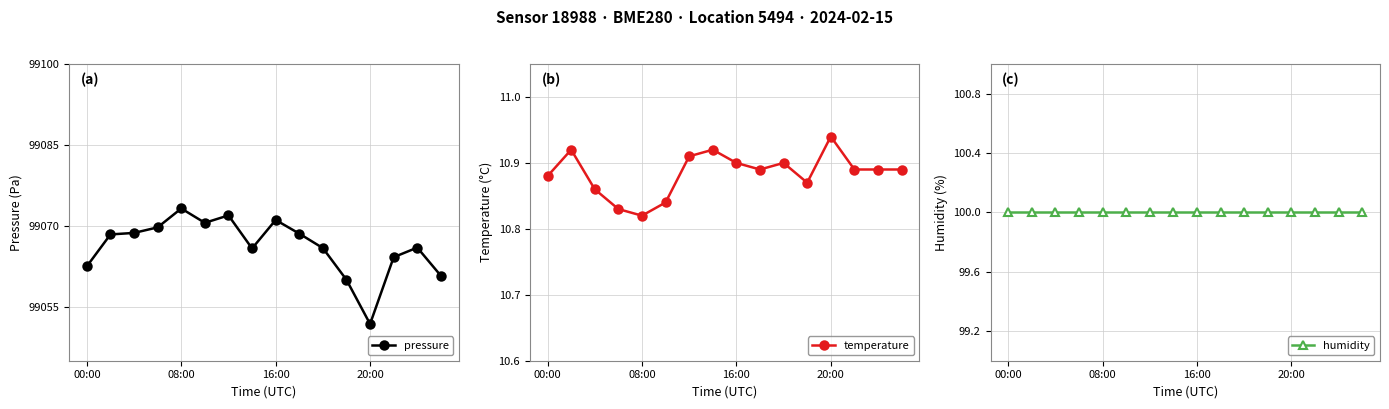

What is the value of the temperature point at the 8th from the left?

10.9